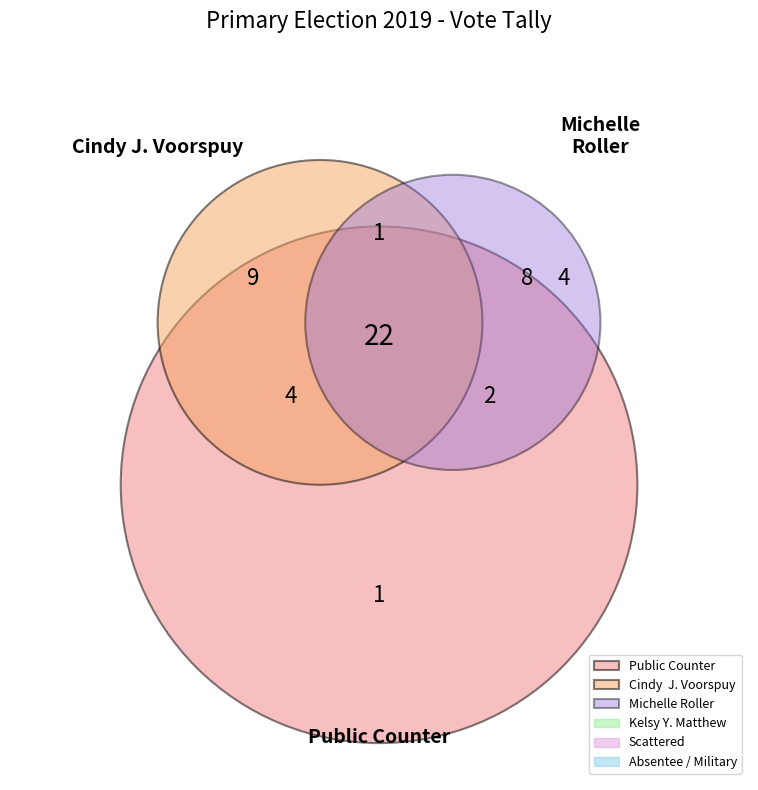

How many slices are in this pie chart?

6